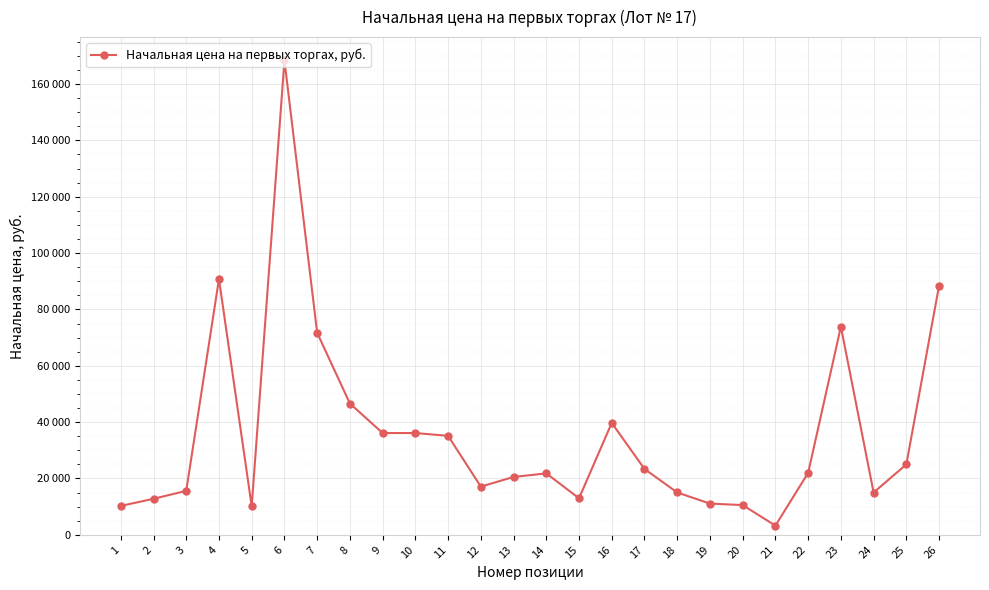

Does the chart display data point markers on the line(s)?

Yes